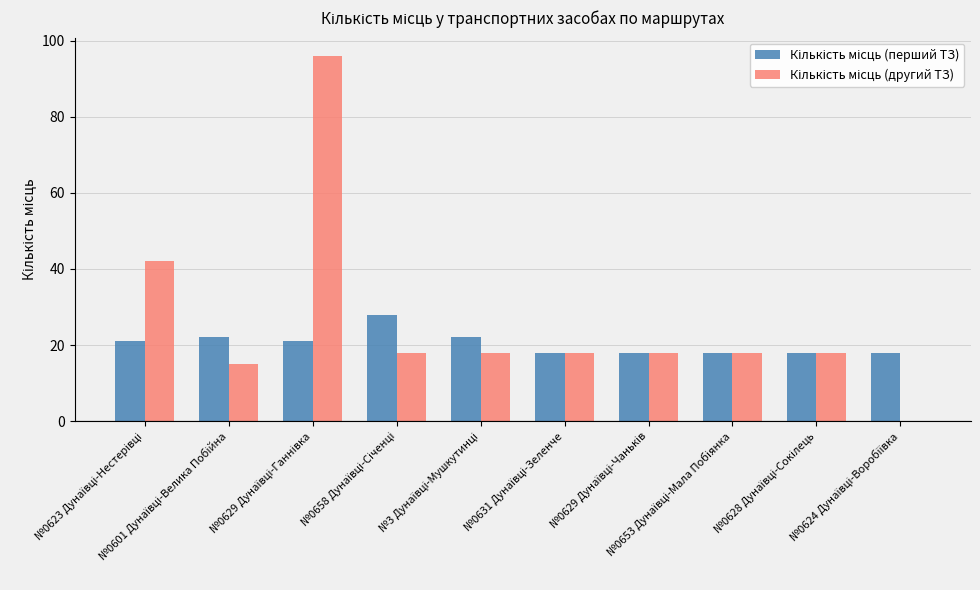

How many groups of bars are there?

10